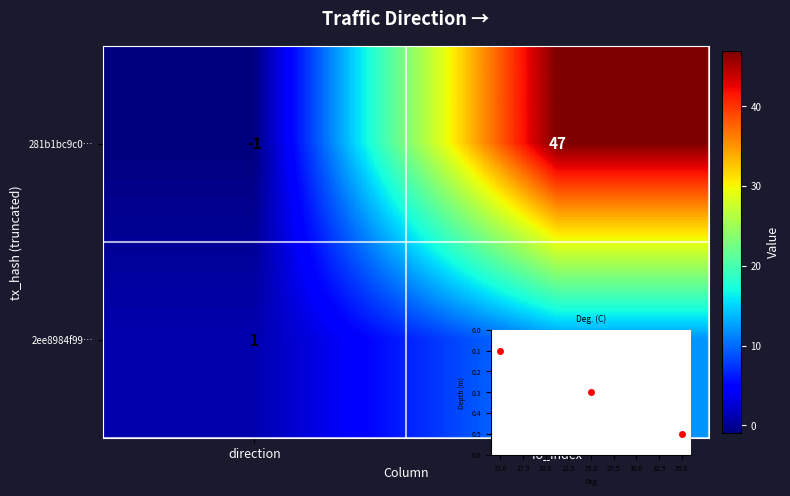

Reading left to right, what are all the values shown in this chart?

281b1bc9c0526ef16e3d09837cce3791b4e9c98: -1	47
2ee8984f9976099510ab4552c44603192f716d5: 1	12